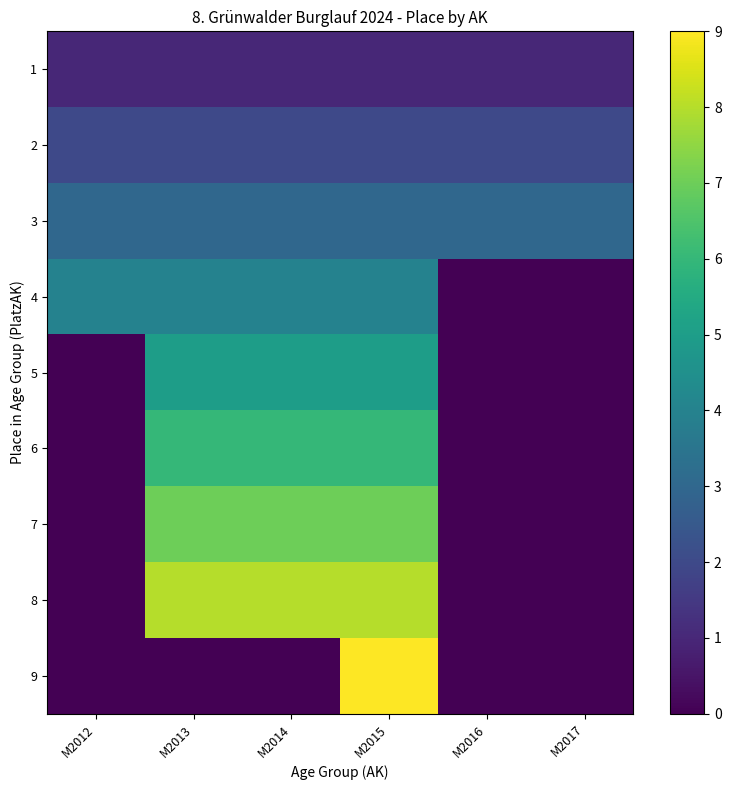

How many 6 values are between 0 and 6?

6